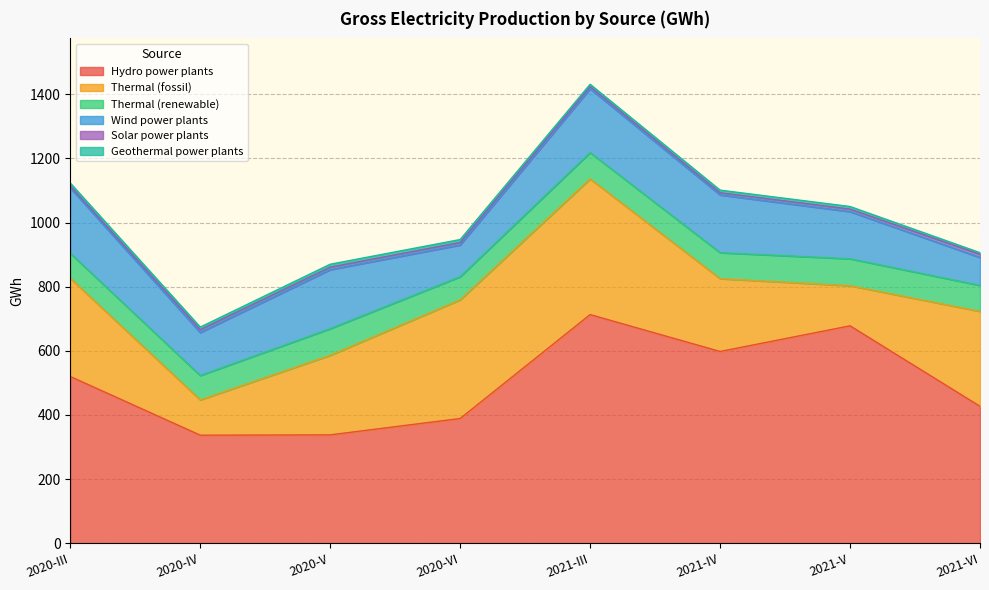

Is the value of Hydro power plants at 2021-V greater than the value of Solar power plants at 2021-IV?

Yes